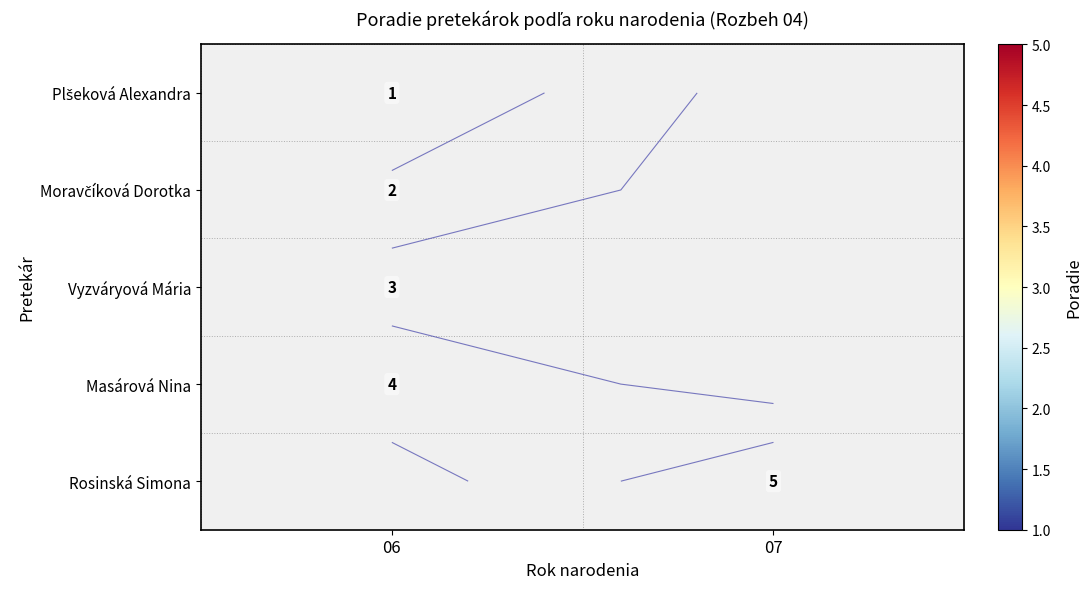

Is it true that Masárová Nina equals 6.5 at 06?

False